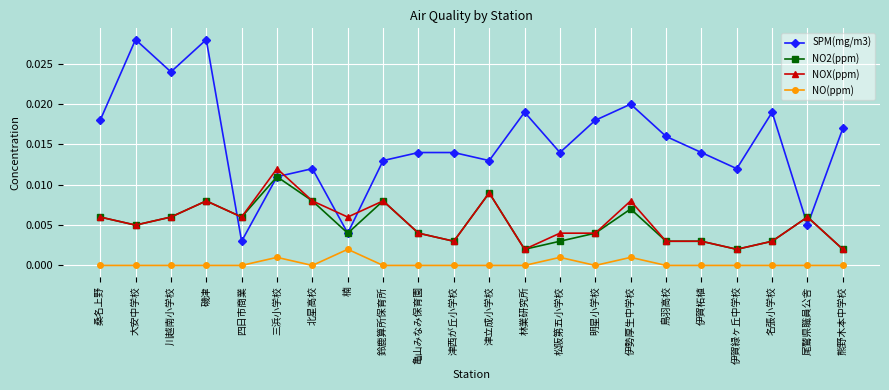

True or false: NO2(ppm) and NO(ppm) cross at least once.

False